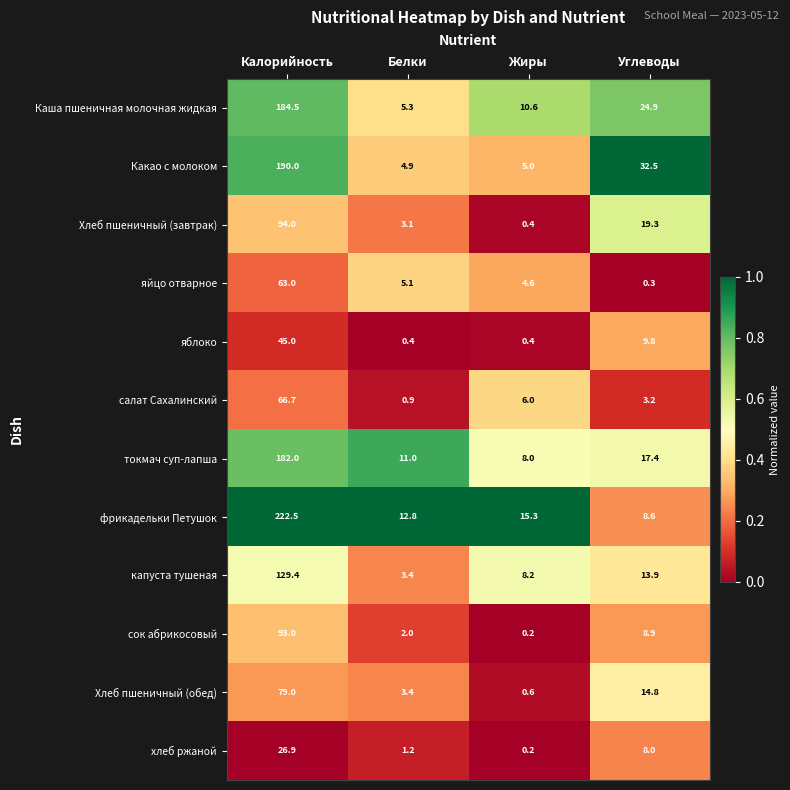

How many distinct data groups are displayed?

12